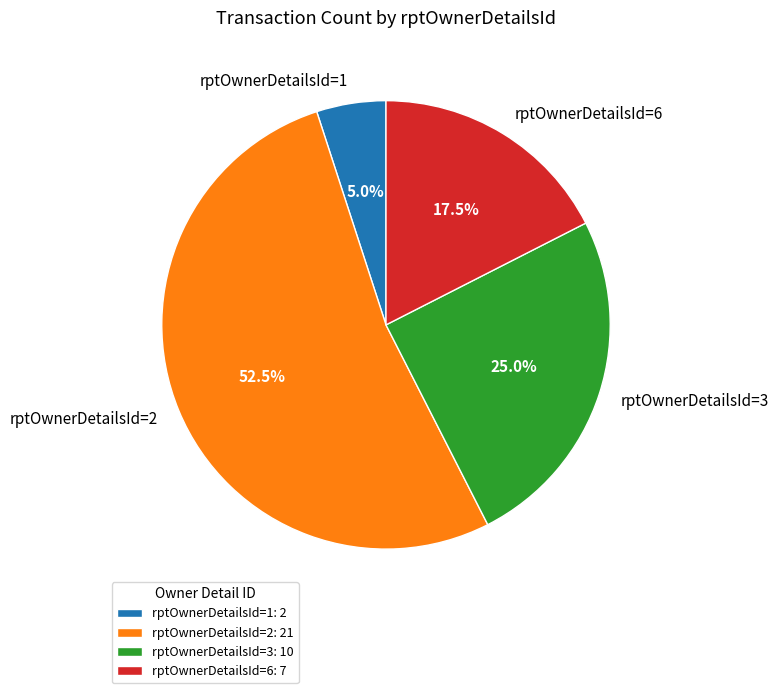

Does rptOwnerDetailsId=2: 21 represent more than half of the total?

Yes